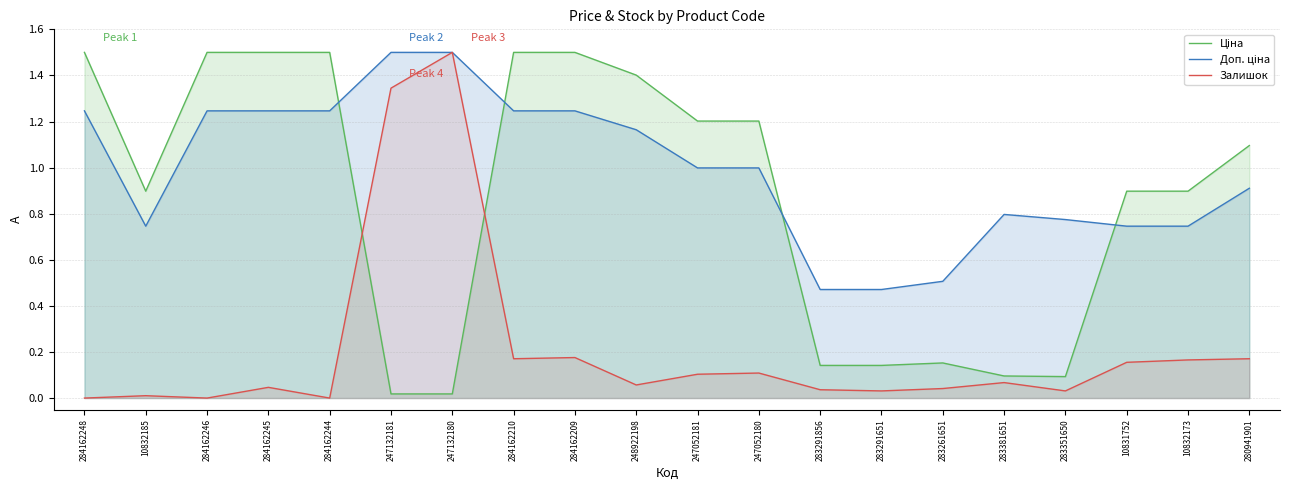

How many data points in Залишок are above 0?

17